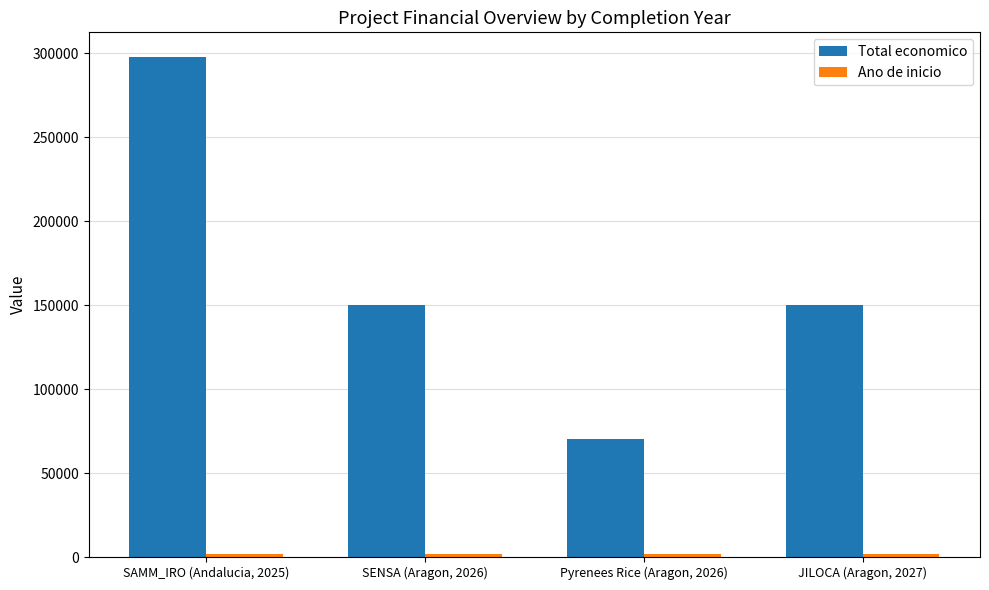

What is the difference between the maximum and minimum values in the Total economico series?

227514